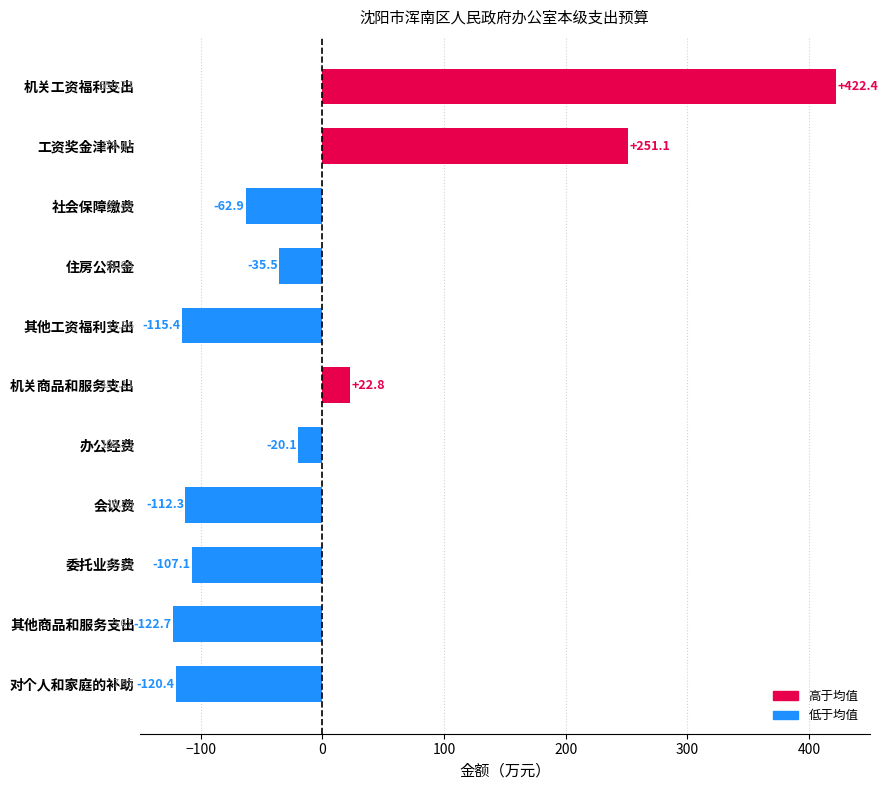

List the labels in order of value, largest first.

机关工资福利支出, 工资奖金津补贴, 机关商品和服务支出, 办公经费, 住房公积金, 社会保障缴费, 委托业务费, 会议费, 其他工资福利支出, 对个人和家庭的补助, 其他商品和服务支出